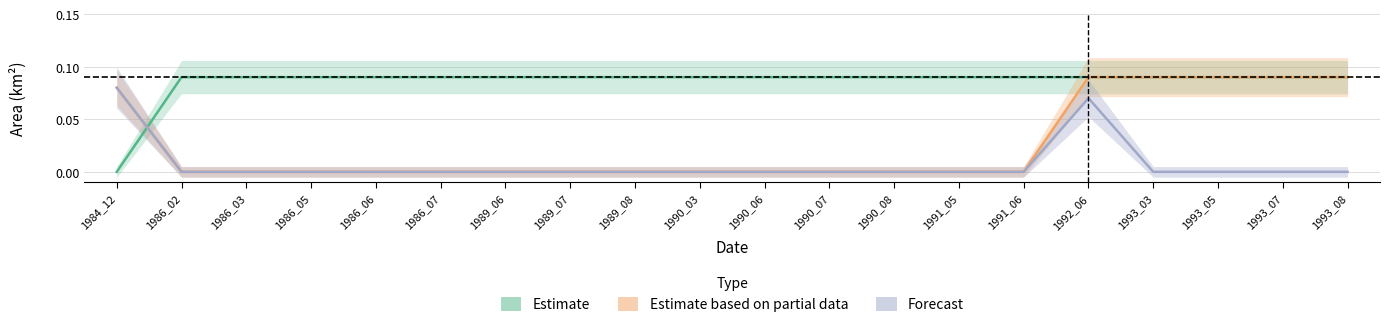

At which label does Estimate based on partial data reach its peak?

1992_06